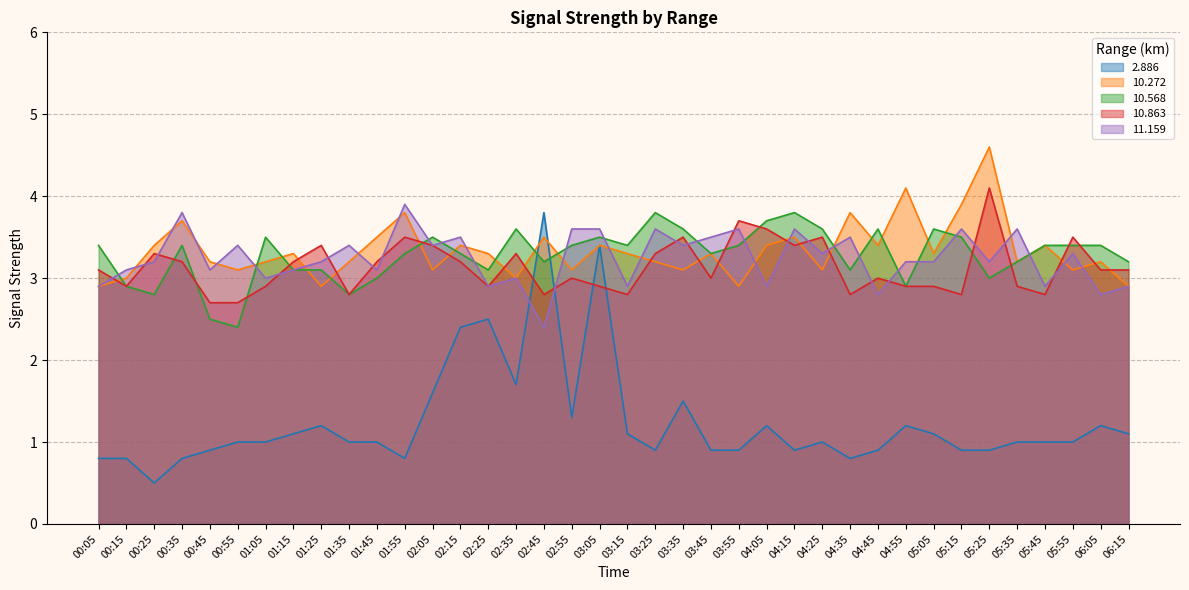

Reading left to right, extract all data points from this chart.

2.886: 0.8	0.8	0.5	0.8	0.9	1.0	1.0	1.1	1.2	1.0	1.0	0.8	1.6	2.4	2.5	1.7	3.8	1.3	3.4	1.1	0.9	1.5	0.9	0.9	1.2	0.9	1.0	0.8	0.9	1.2	1.1	0.9	0.9	1.0	1.0	1.0	1.2	1.1
10.272: 2.9	3.0	3.4	3.7	3.2	3.1	3.2	3.3	2.9	3.2	3.5	3.8	3.1	3.4	3.3	3.0	3.5	3.1	3.4	3.3	3.2	3.1	3.3	2.9	3.4	3.5	3.1	3.8	3.4	4.1	3.3	3.9	4.6	3.2	3.4	3.1	3.2	2.9
10.568: 3.4	2.9	2.8	3.4	2.5	2.4	3.5	3.1	3.1	2.8	3.0	3.3	3.5	3.3	3.1	3.6	3.2	3.4	3.5	3.4	3.8	3.6	3.3	3.4	3.7	3.8	3.6	3.1	3.6	2.9	3.6	3.5	3.0	3.2	3.4	3.4	3.4	3.2
10.863: 3.1	2.9	3.3	3.2	2.7	2.7	2.9	3.2	3.4	2.8	3.2	3.5	3.4	3.2	2.9	3.3	2.8	3.0	2.9	2.8	3.3	3.5	3.0	3.7	3.6	3.4	3.5	2.8	3.0	2.9	2.9	2.8	4.1	2.9	2.8	3.5	3.1	3.1
11.159: 2.9	3.1	3.2	3.8	3.1	3.4	3.0	3.1	3.2	3.4	3.1	3.9	3.4	3.5	2.9	3.0	2.4	3.6	3.6	2.9	3.6	3.4	3.5	3.6	2.9	3.6	3.3	3.5	2.8	3.2	3.2	3.6	3.2	3.6	2.9	3.3	2.8	2.9